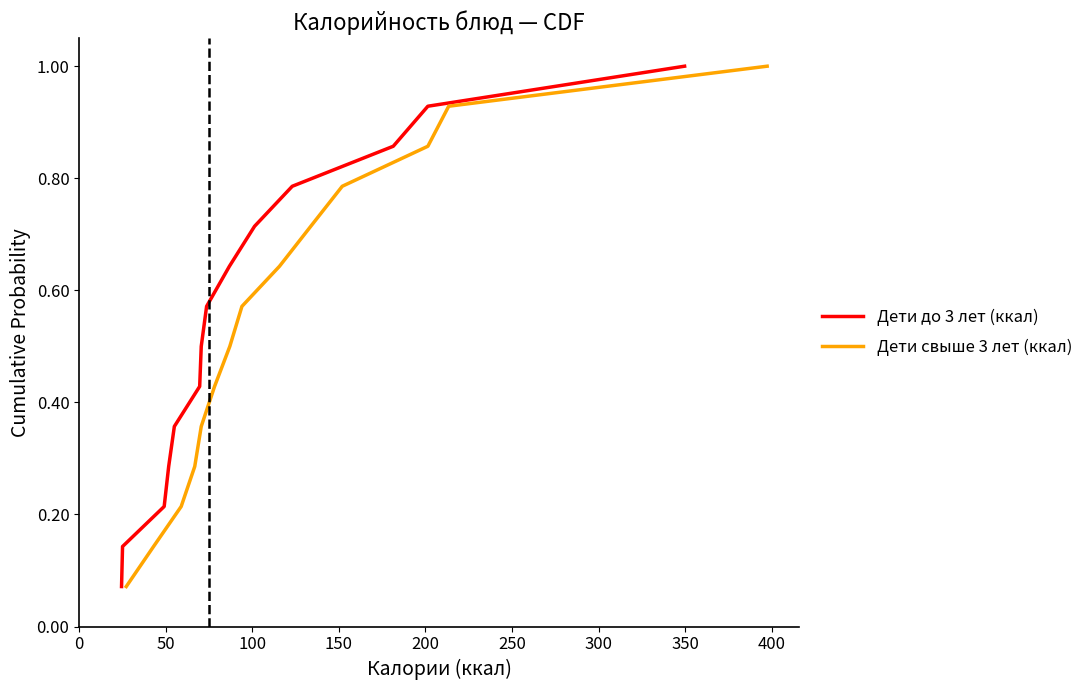

Is this an area chart (filled region under the line)?

No